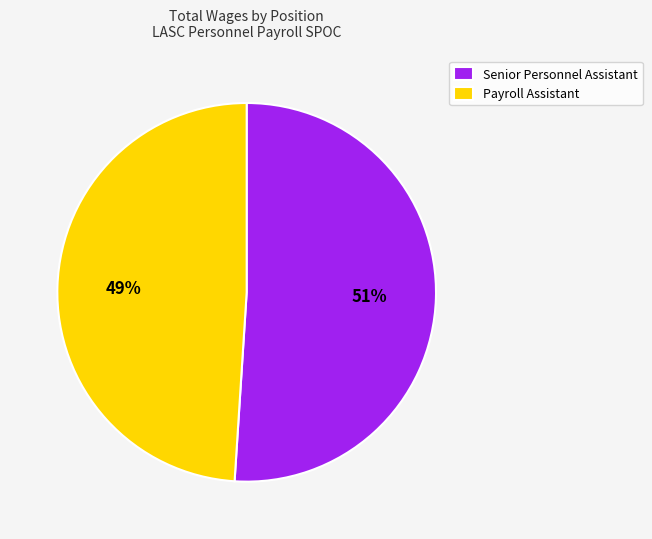

Rank the categories by value from highest to lowest.

Senior Personnel Assistant, Payroll Assistant